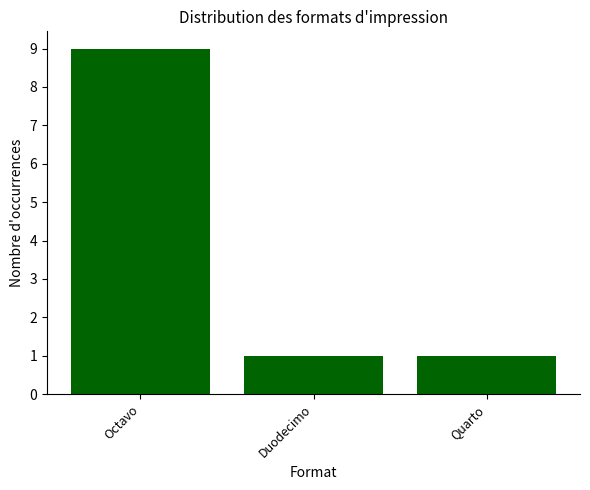

What is the maximum value shown in the chart?

9